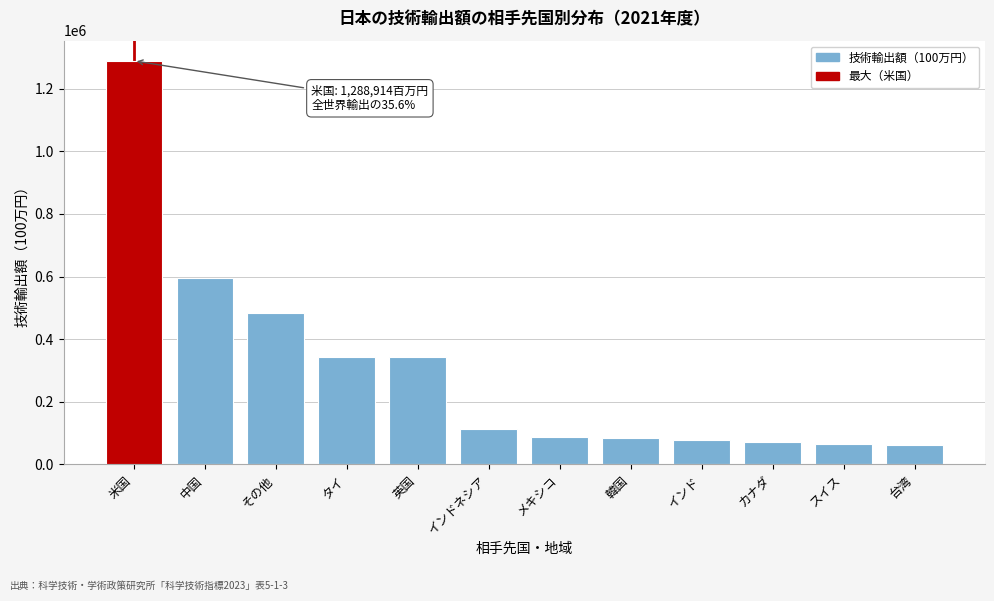

What is the value of the 3rd bar from the left?

483599